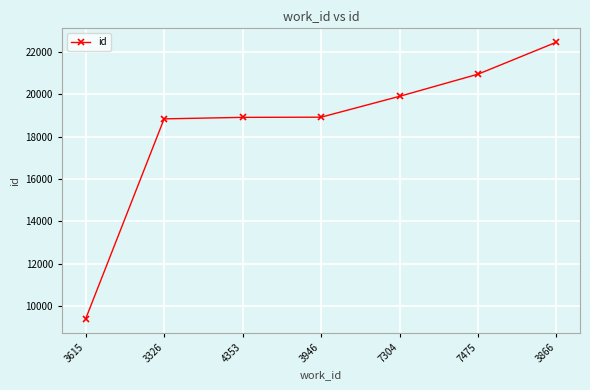

What is the label of the 3rd point from the right?

7304